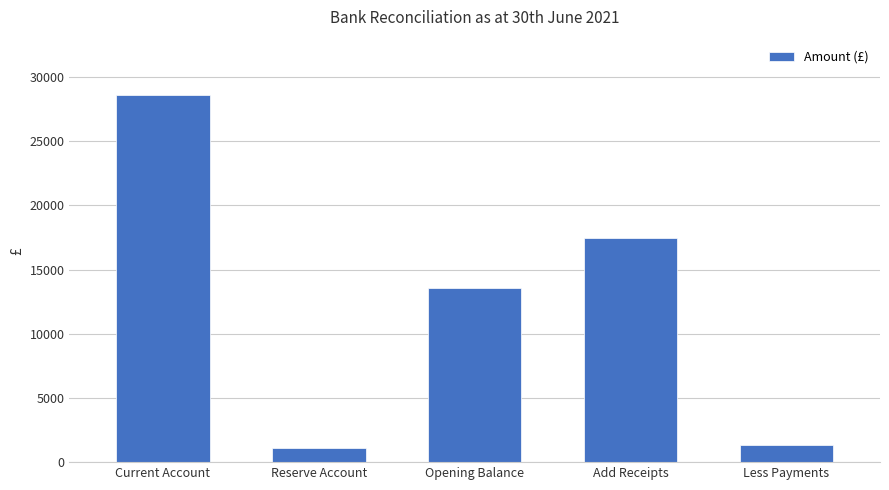

Where is the data nearest to the value 14873?

Opening Balance